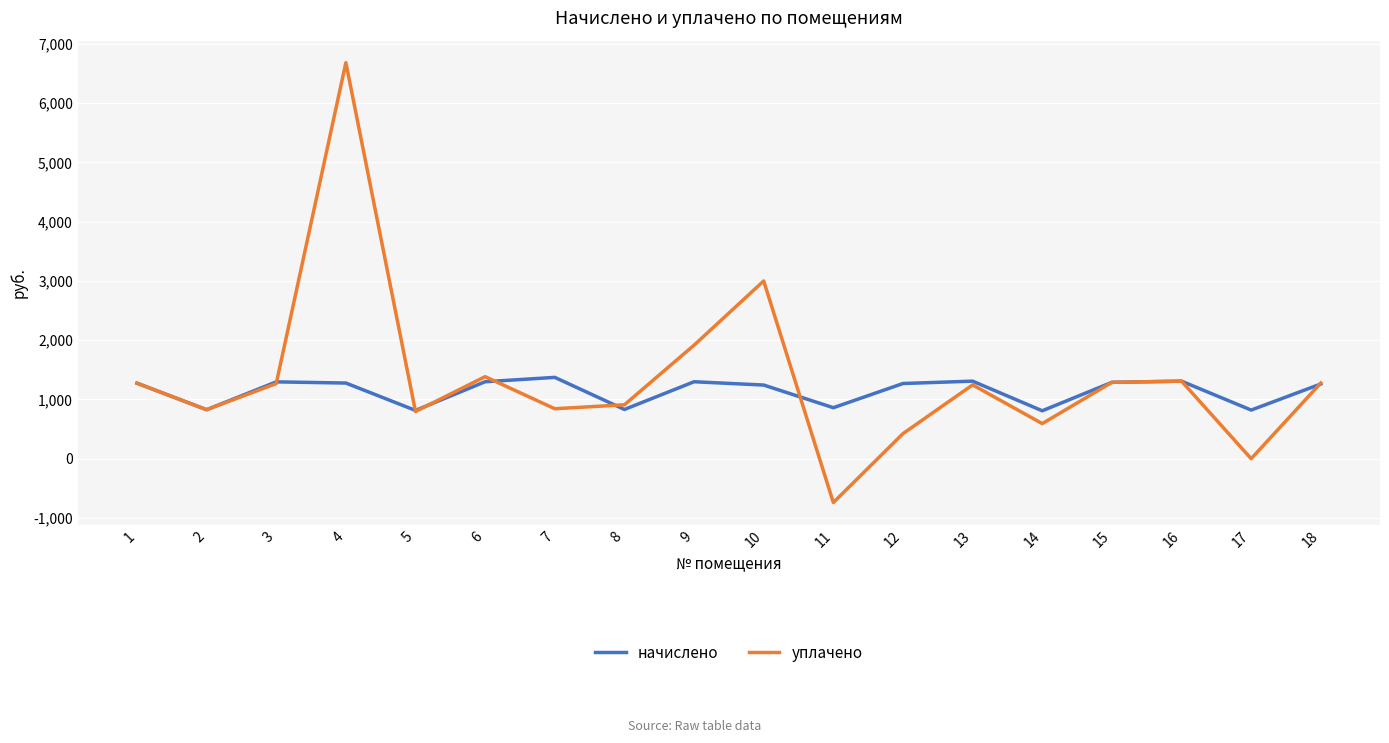

Which label corresponds to the smallest value in the chart?

11